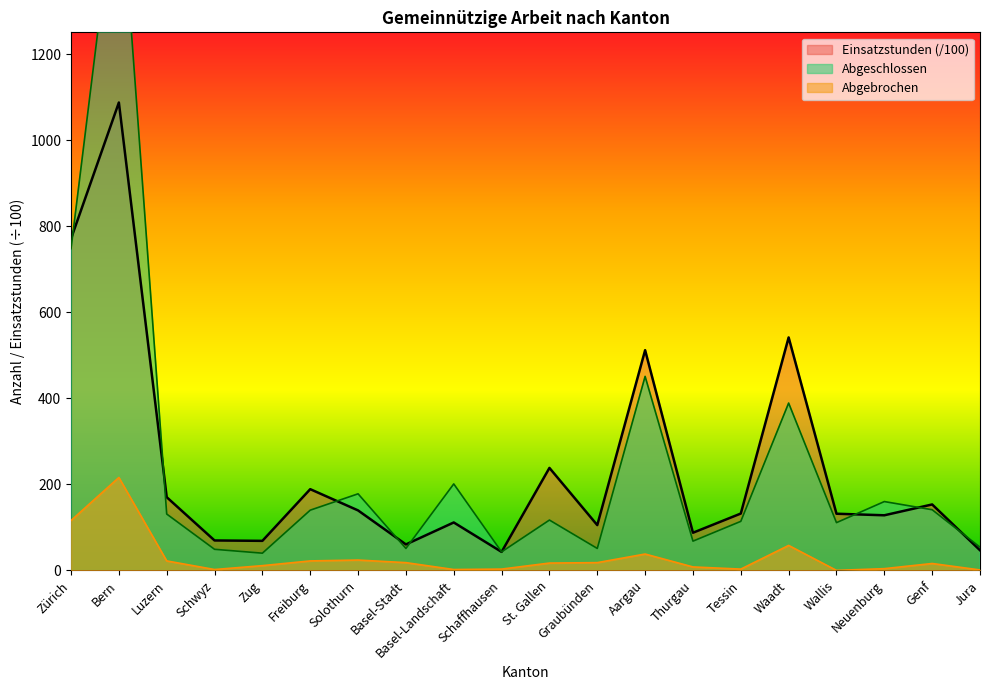

Which series ends up on top after the final intersection of Einsatzstunden and Abgeschlossen?

Abgeschlossen